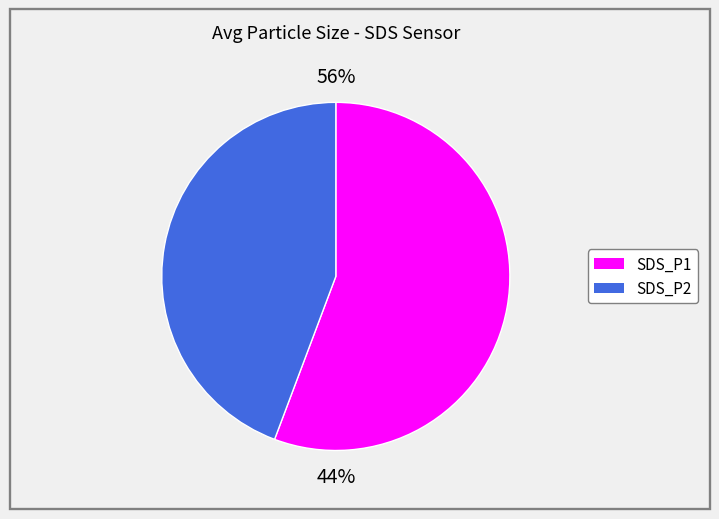

Does SDS_P1 account for over 50% of the chart?

Yes